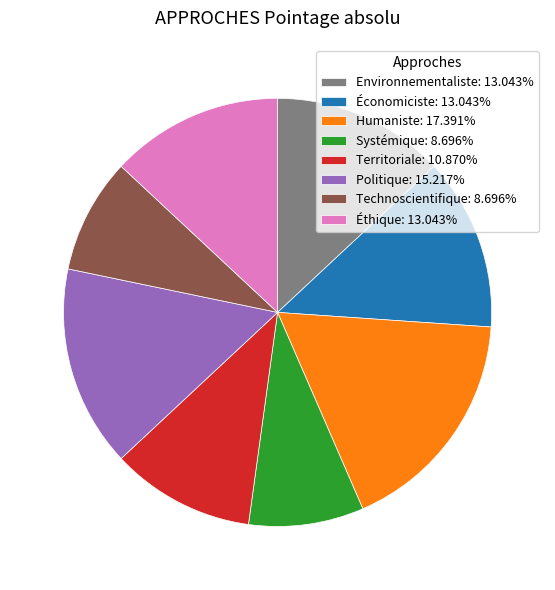

Is Territoriale: 10.870% the majority of the pie?

No